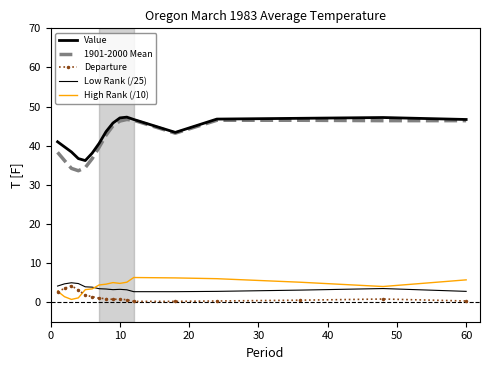

At how many categories does at least one series exceed 32?

17